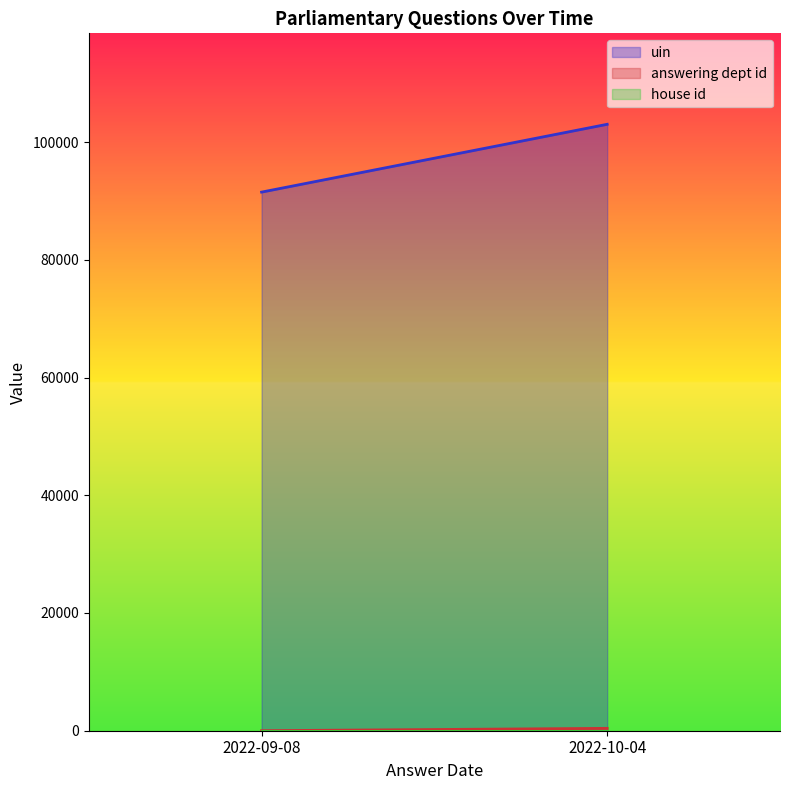

At which category is the sum across all series the highest?

2022-10-04